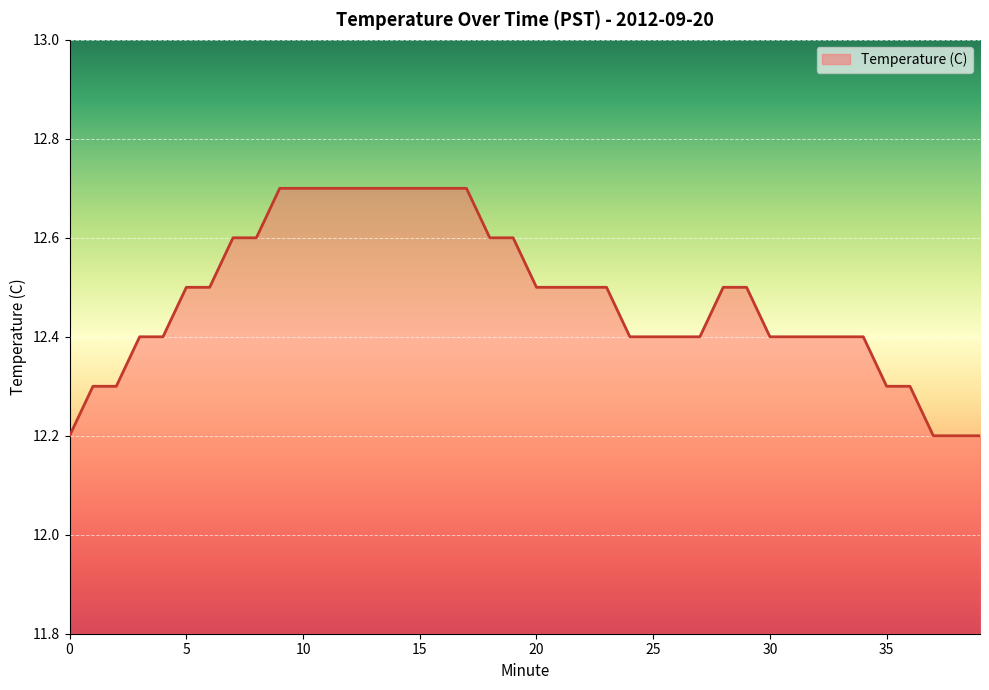

What is the difference between the maximum and minimum values?

0.5